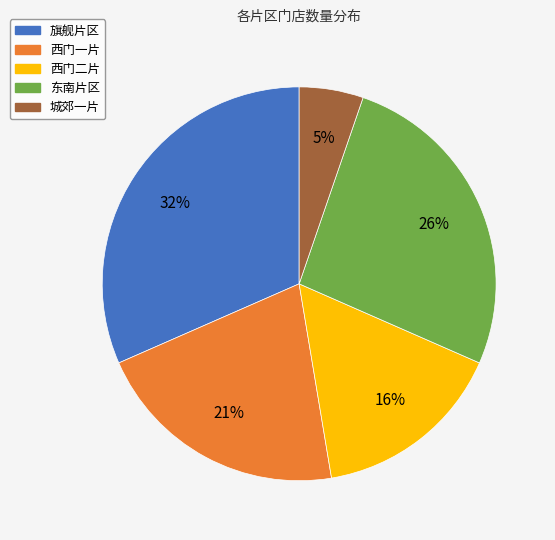

What is the ratio of the value at 城郊一片 to the value at 东南片区?

0.2